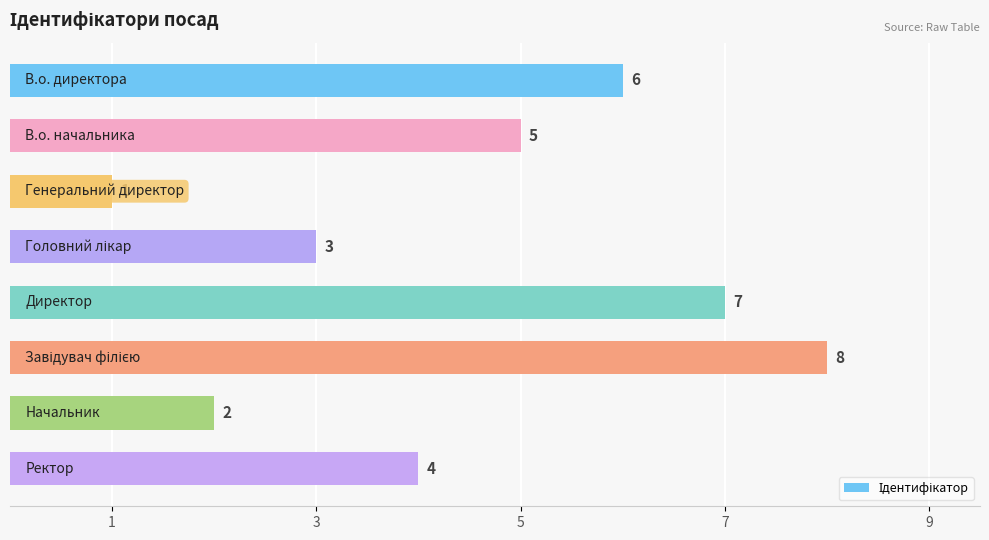

What is the difference between the maximum and minimum values?

7